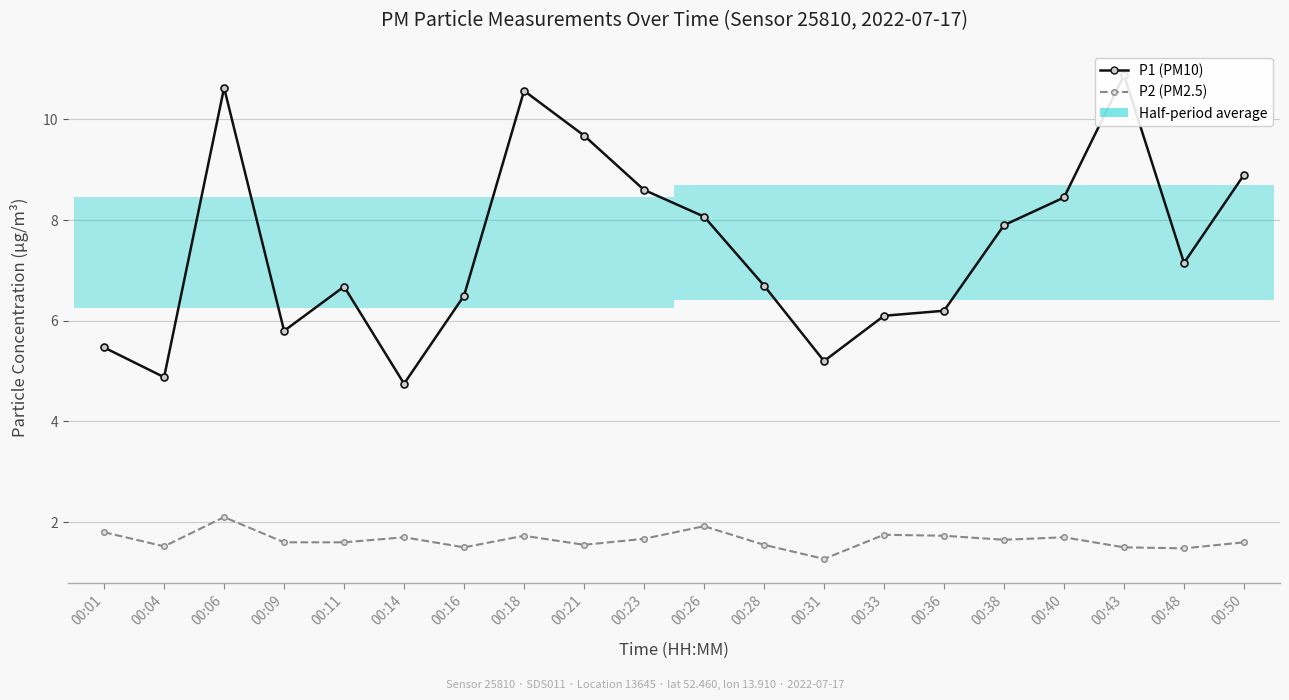

At which label does P1 (PM10) reach its peak?

00:43